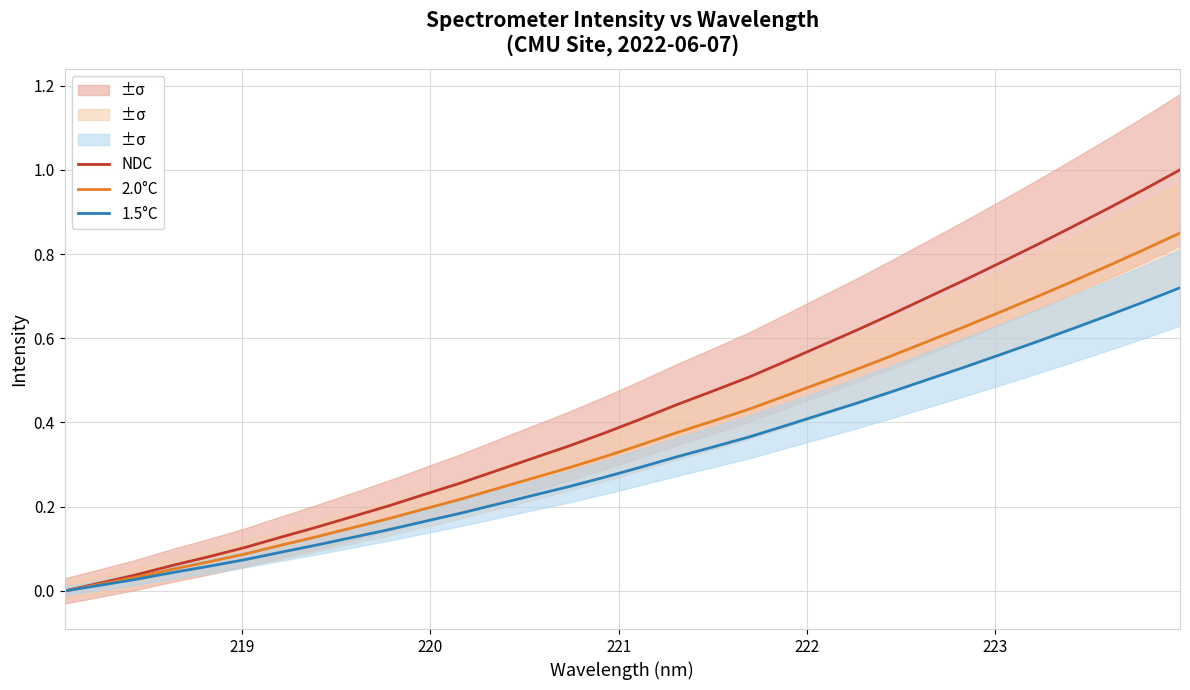

What is the sum of all 1.5°C values?

9.9